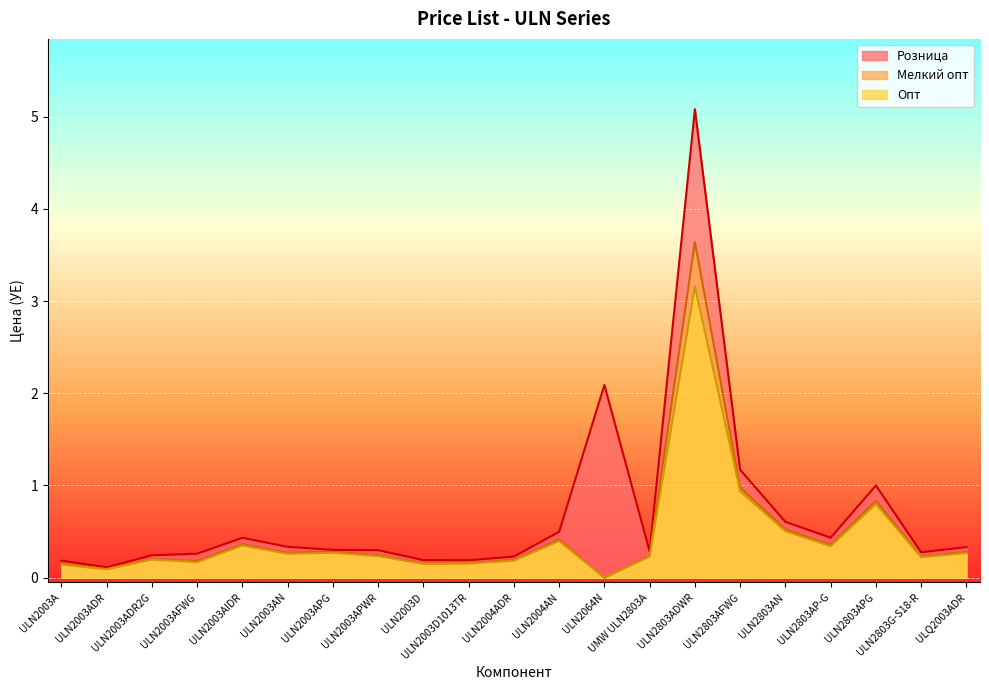

What is the difference between the highest and lowest values at ULN2803AFWG?

0.2